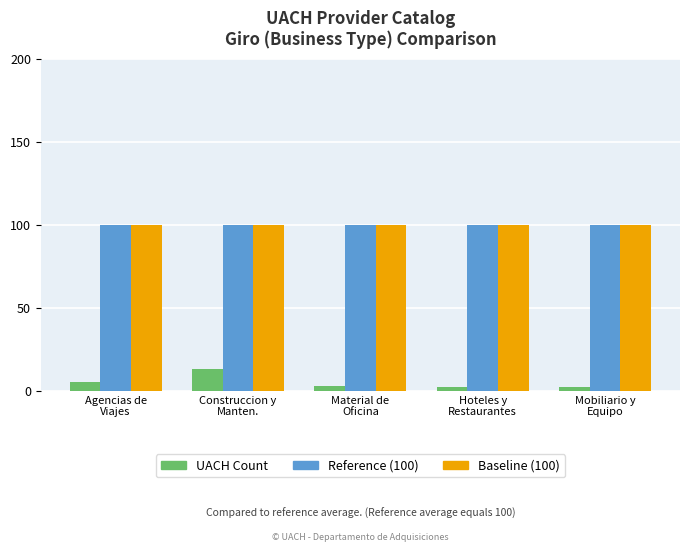

What is the greatest value displayed?

100